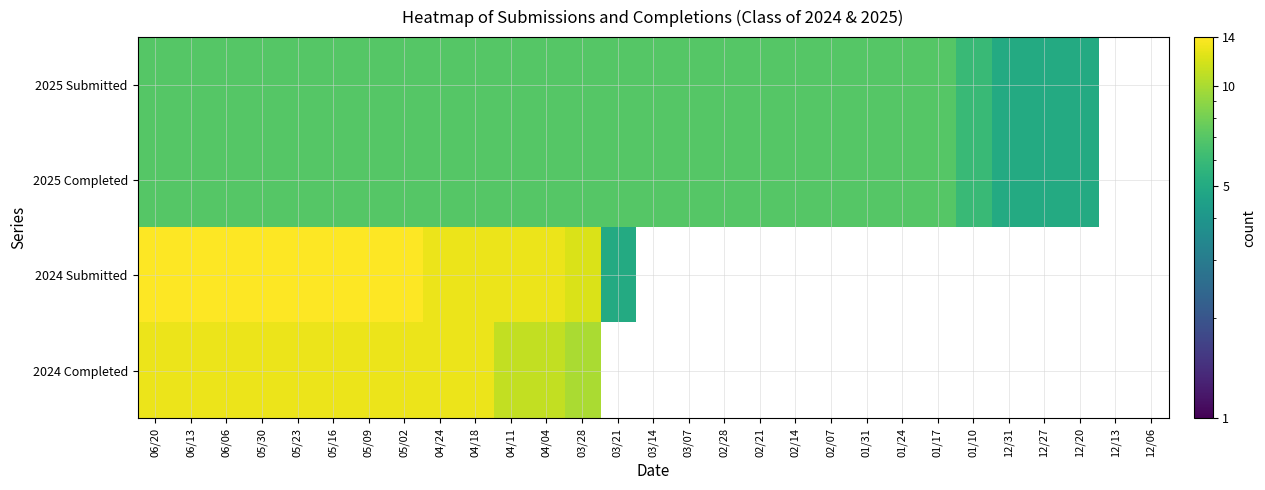

List the labels in order of 2025 Completed value, largest first.

06/20, 06/13, 06/06, 05/30, 05/23, 05/16, 05/09, 05/02, 04/24, 04/18, 04/11, 04/04, 03/28, 03/21, 03/14, 03/07, 02/28, 02/21, 02/14, 02/07, 01/31, 01/24, 01/17, 01/10, 12/31, 12/27, 12/20, 12/13, 12/06